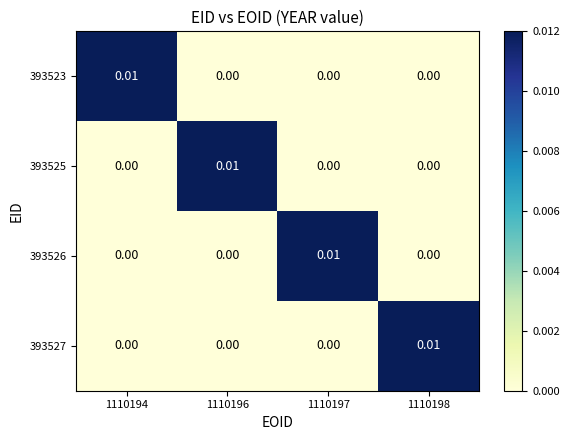

Count the number of data series in this chart.

4